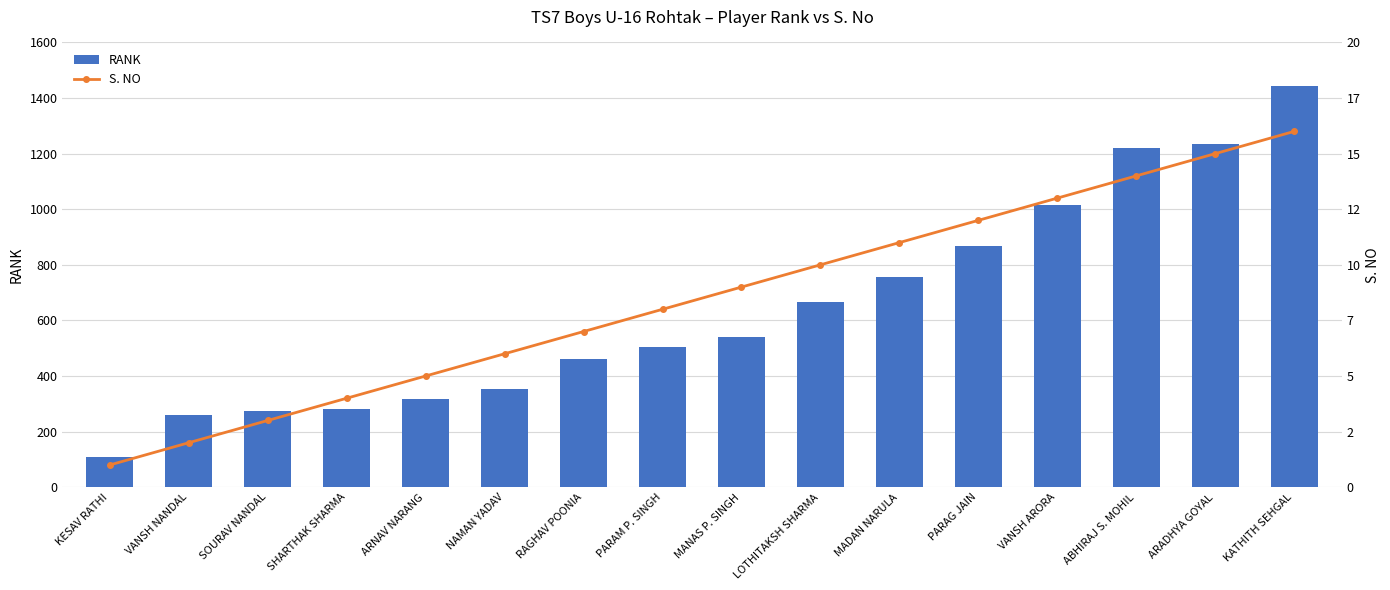

Is the value of S. NO at NAMAN YADAV greater than the value of RANK at ARNAV NARANG?

No